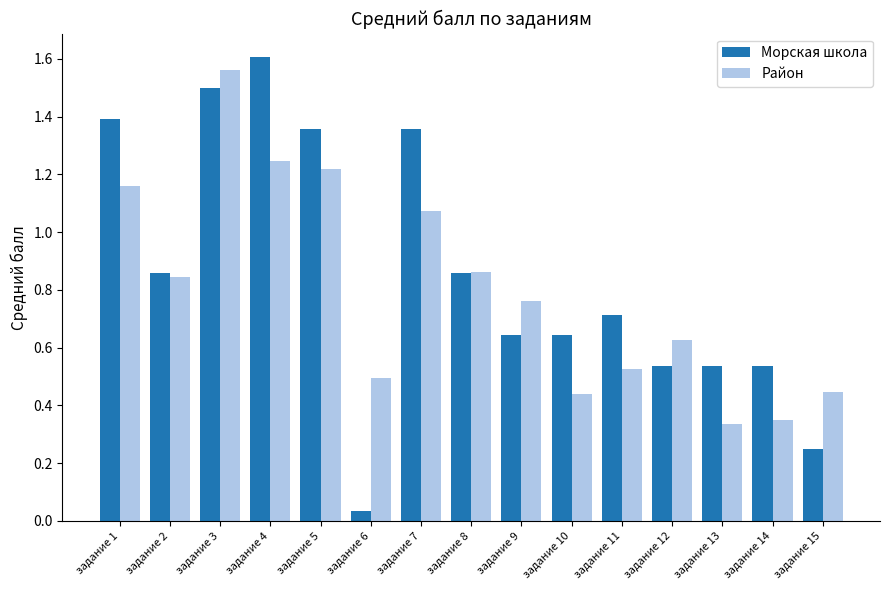

Which series has the largest range (max minus min)?

Морская школа